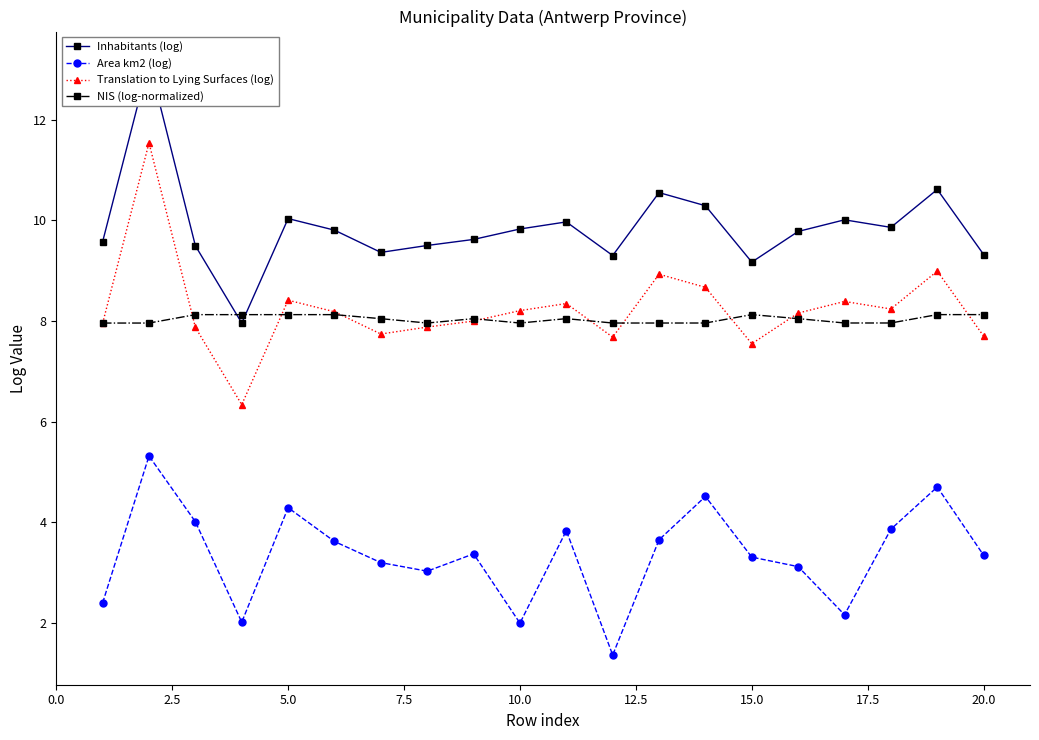

What is the highest value of the Translation to Lying Surfaces (log) series?

11.5